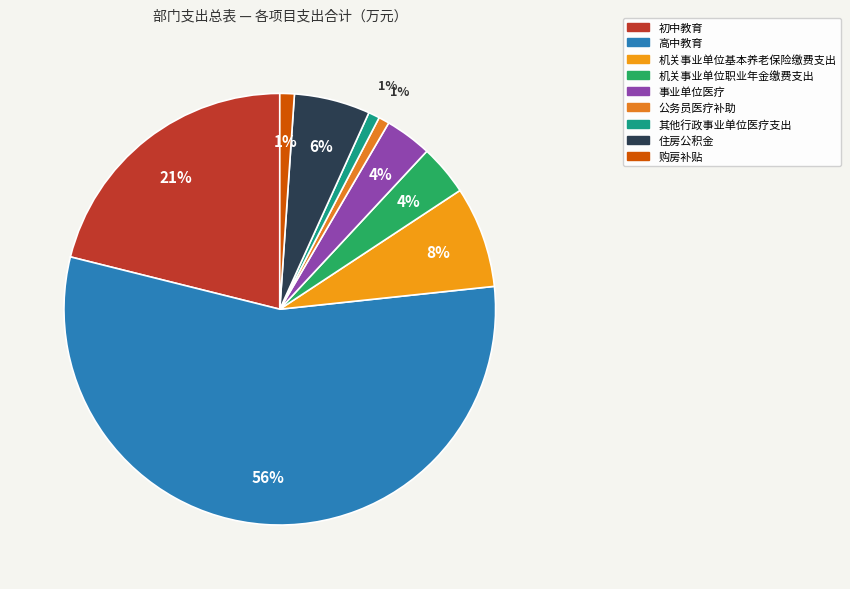

Rank the categories by value from lowest to highest.

公务员医疗补助, 其他行政事业单位医疗支出, 购房补贴, 事业单位医疗, 机关事业单位职业年金缴费支出, 住房公积金, 机关事业单位基本养老保险缴费支出, 初中教育, 高中教育